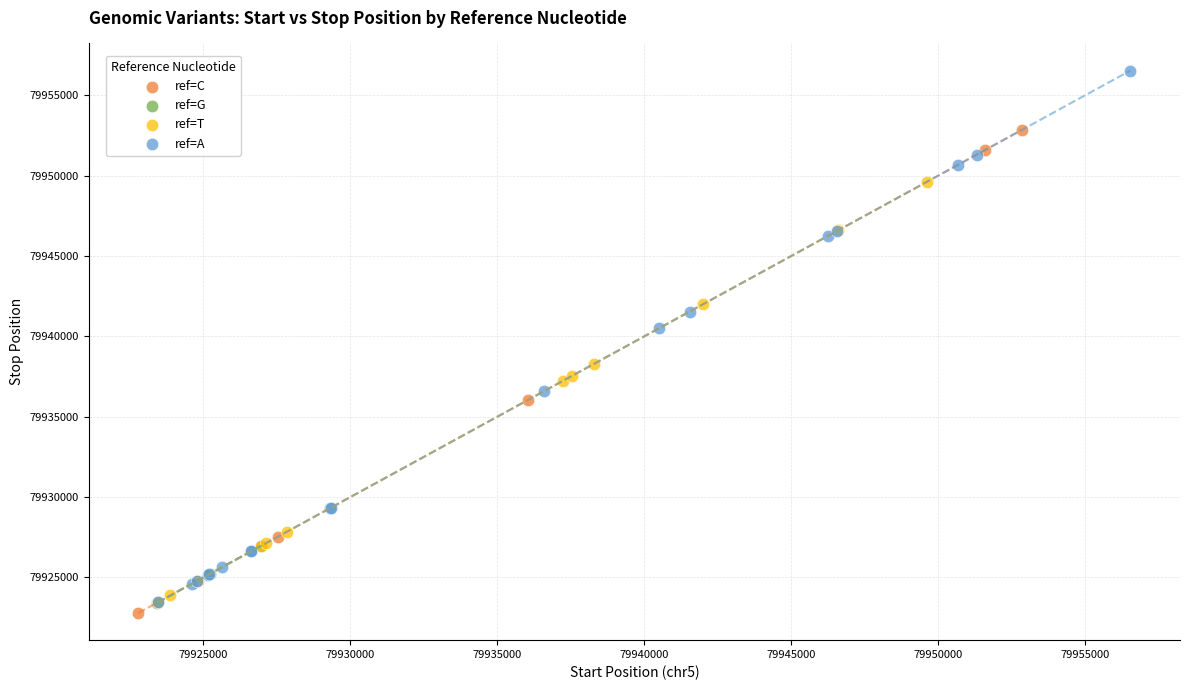

Which series contains the highest Y value?

ref=A